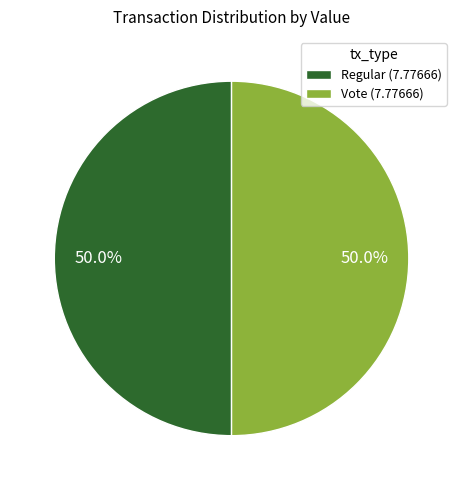

How many slices are in this pie chart?

2